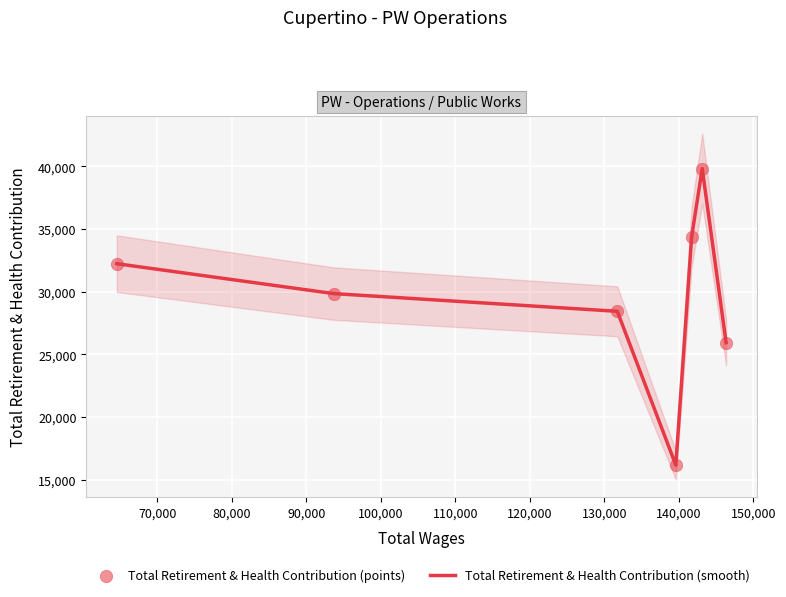

What is the minimum value for Total Retirement & Health Contribution (smooth)?

16177